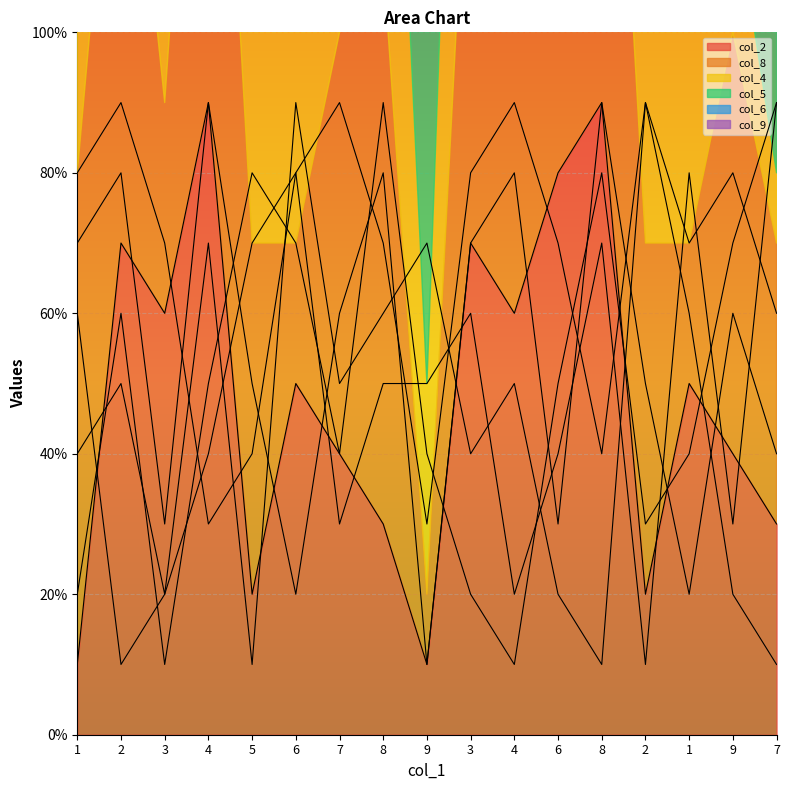

At which category is the sum across all series the highest?

6